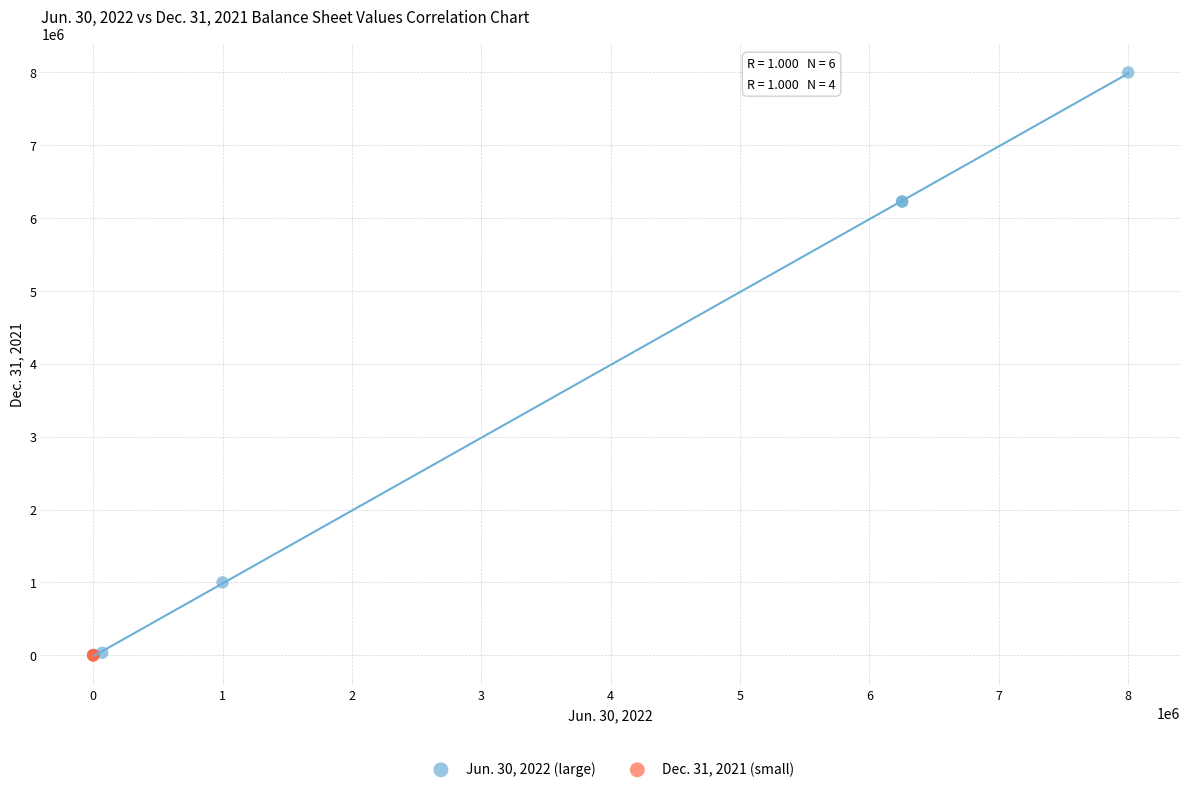

Which series contains the highest Y value?

Jun. 30, 2022 (large)